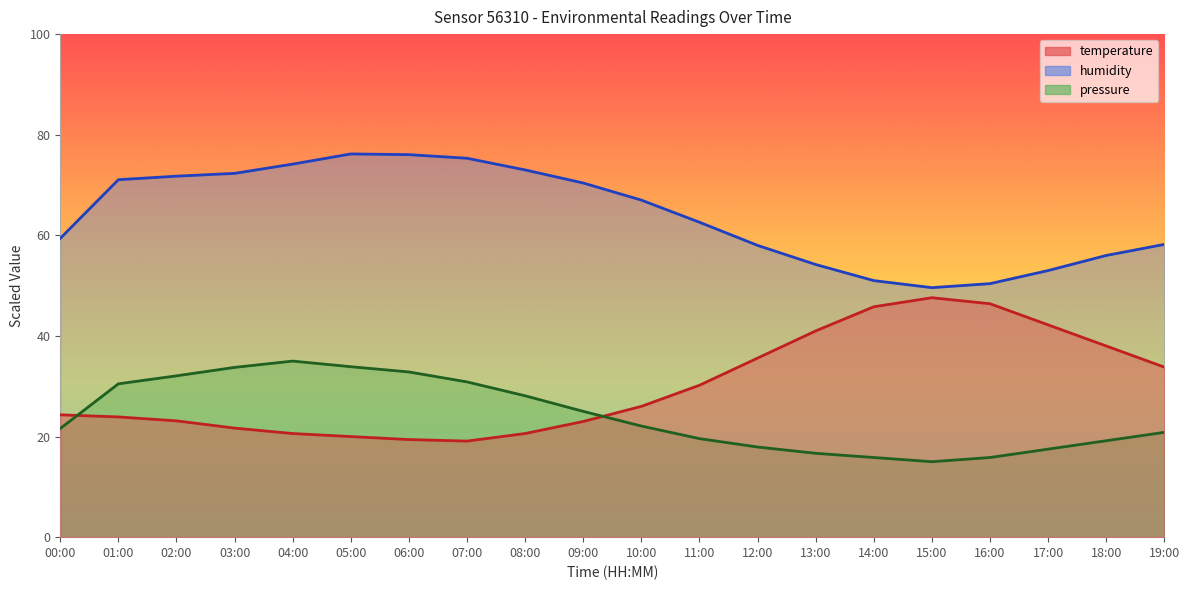

True or false: pressure and temperature intersect in this chart.

True